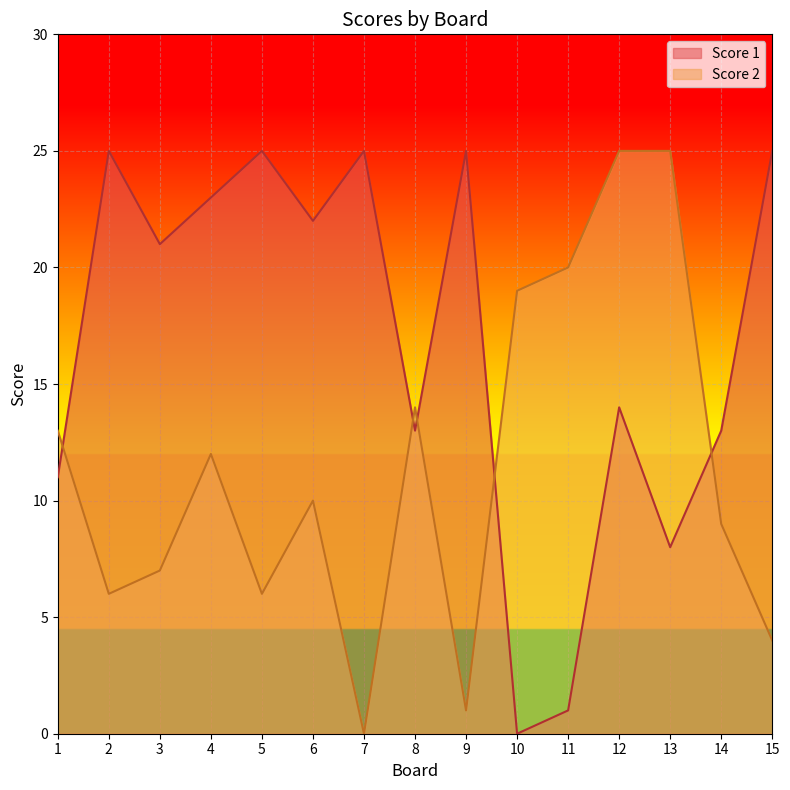

Rank the series at 4 from lowest to highest value.

Score 2, Score 1